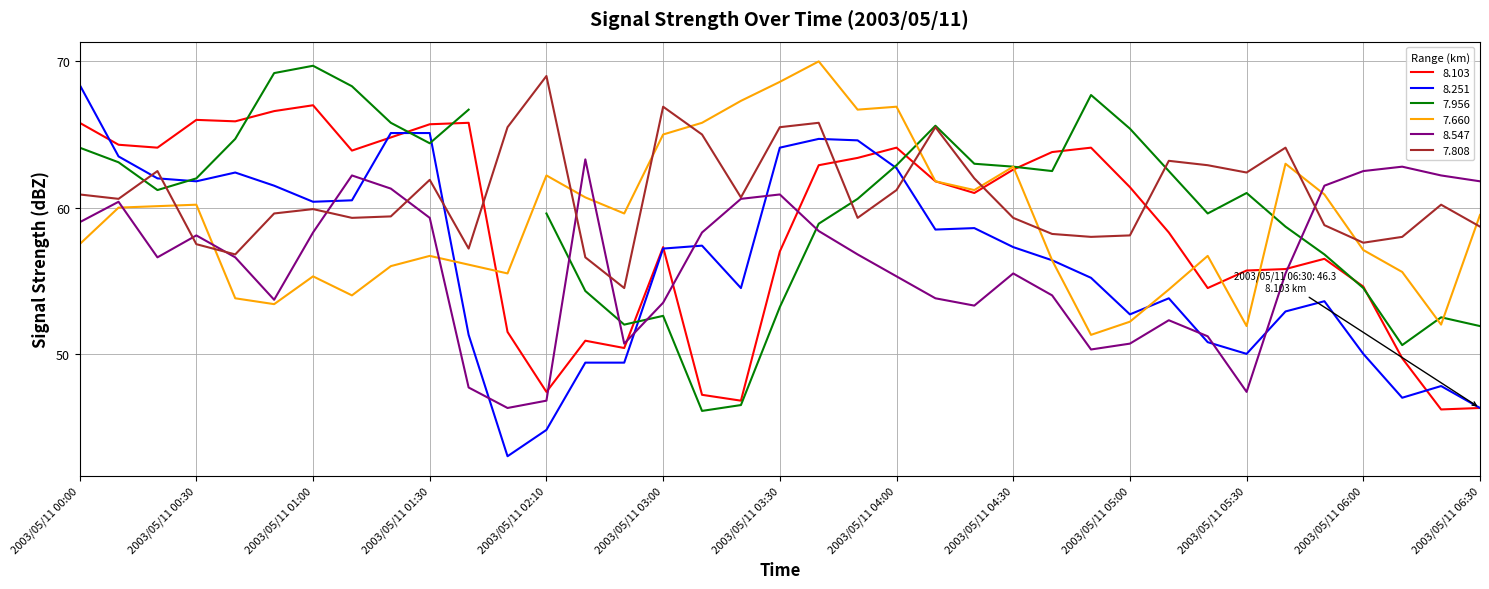

At which label is 8.103 closest to 56?

2003/05/11 05:40